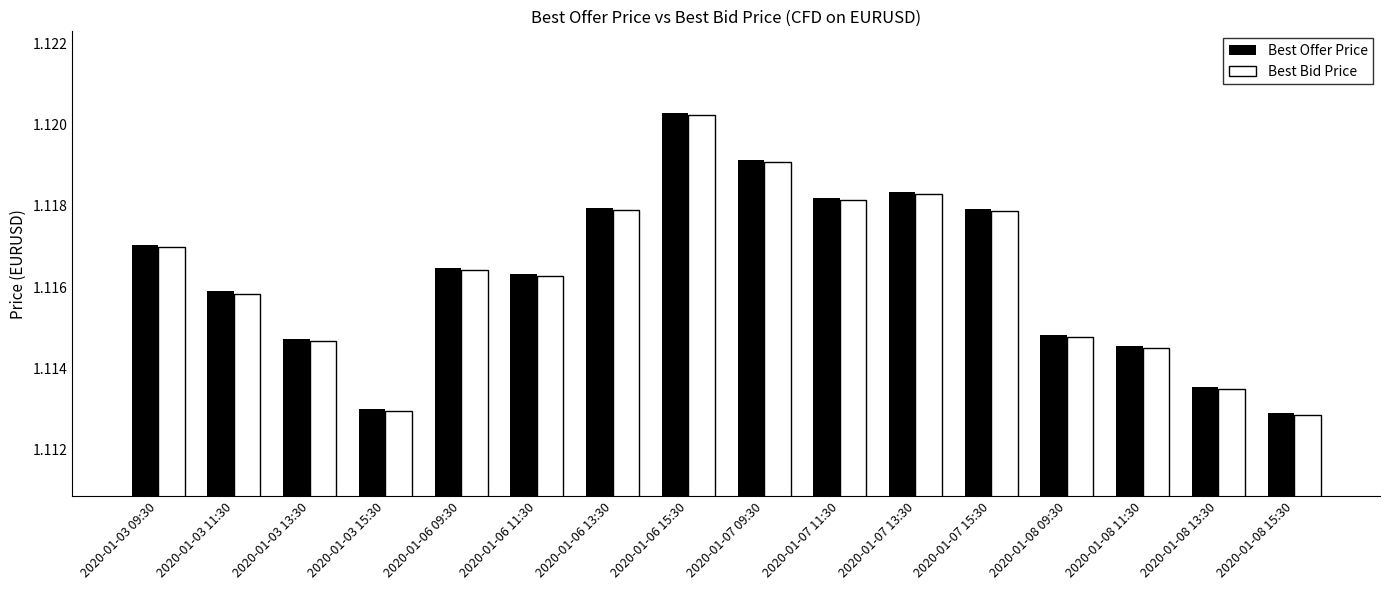

How many Best Bid Price values are between 1 and 2?

16